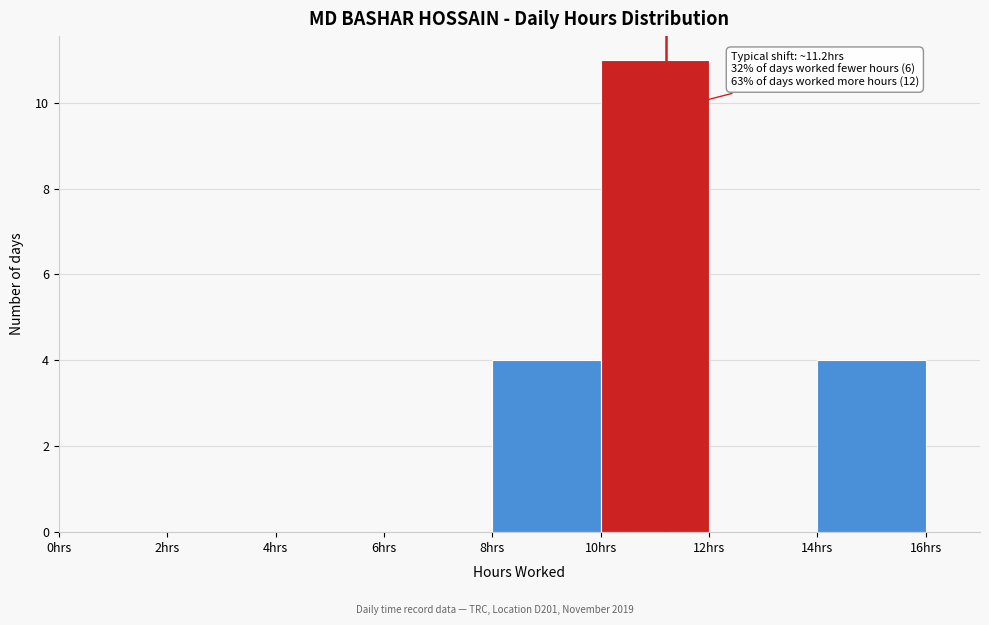

Over which range of the x-axis is the bar tallest?

10 to 12